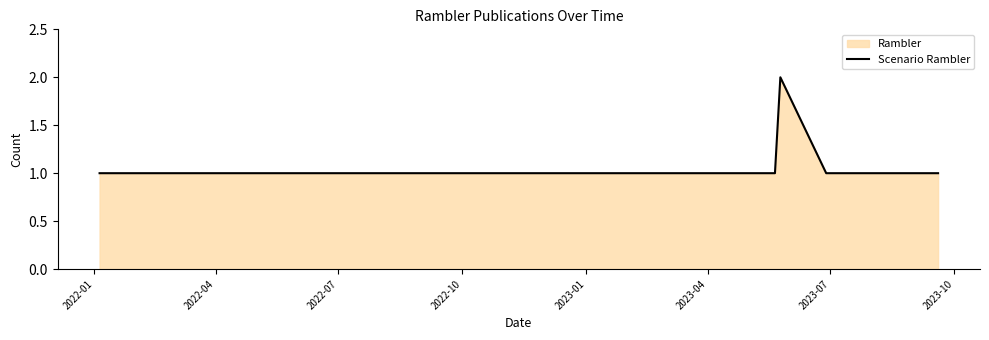

How many lines are shown in the chart?

1